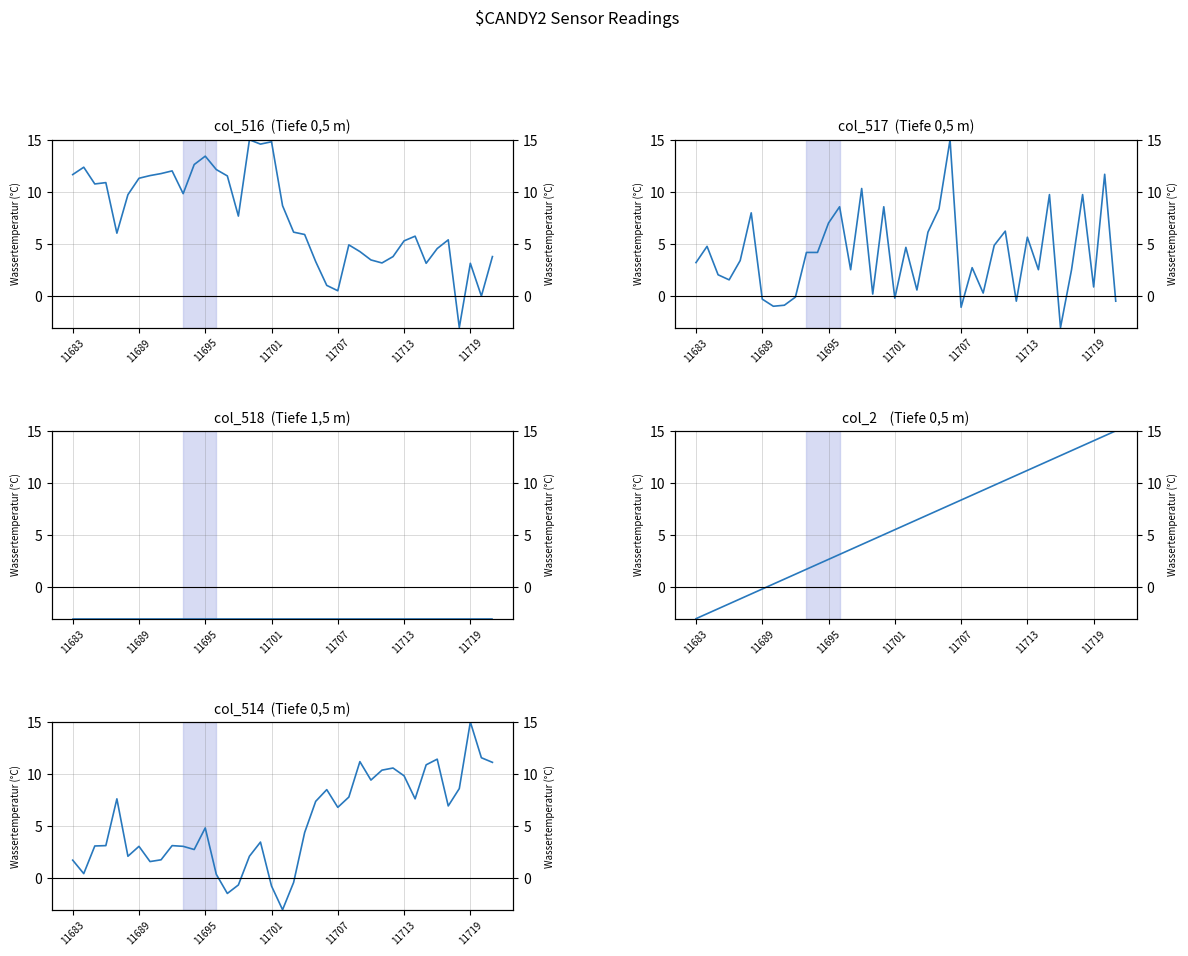

Is it true that col_518 equals -0.9 at 23?

False